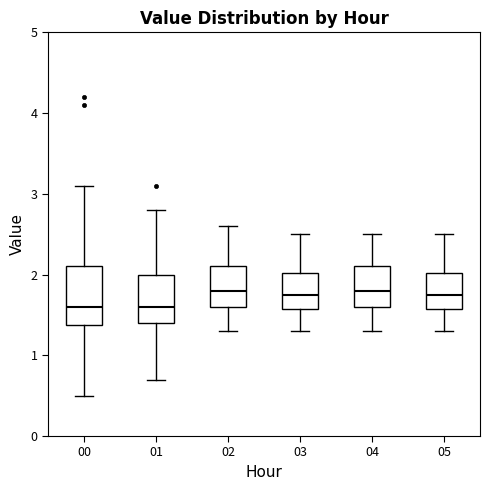

Reading left to right, transcribe this box plot: for each box, give where its median line is, the range the box spans, and where its two whiskers end, as read against the y-axis. The values are not printed on the chart, so give them approximately, as read against the axis.

00: median 1.6, box 1.4 to 2.1, whiskers 0.5 to 3.1
01: median 1.6, box 1.4 to 2.0, whiskers 0.7 to 2.8
02: median 1.8, box 1.6 to 2.1, whiskers 1.3 to 2.6
03: median 1.8, box 1.6 to 2.0, whiskers 1.3 to 2.5
04: median 1.8, box 1.6 to 2.1, whiskers 1.3 to 2.5
05: median 1.8, box 1.6 to 2.0, whiskers 1.3 to 2.5